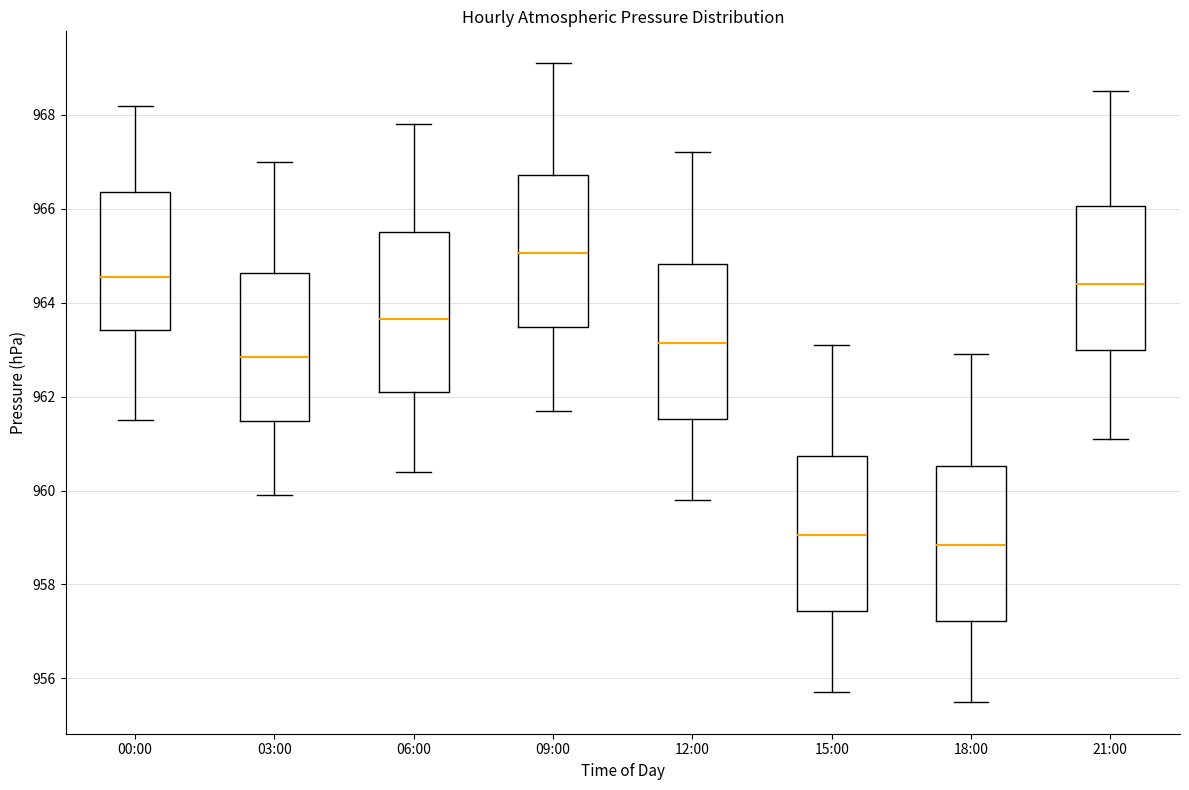

Where does the lower whisker of the box for 09:00 end on the y-axis? The values are not printed on the chart, so give them approximately, as read against the axis.

961.8